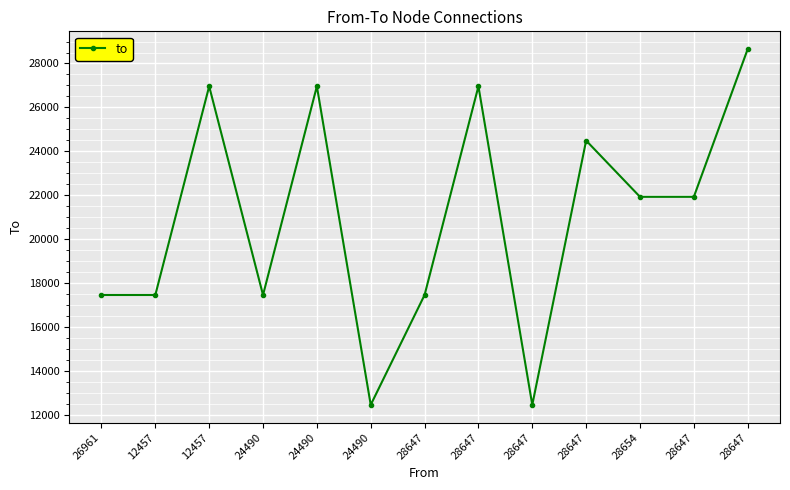

Count the values in the range 17459 to 26961.

10